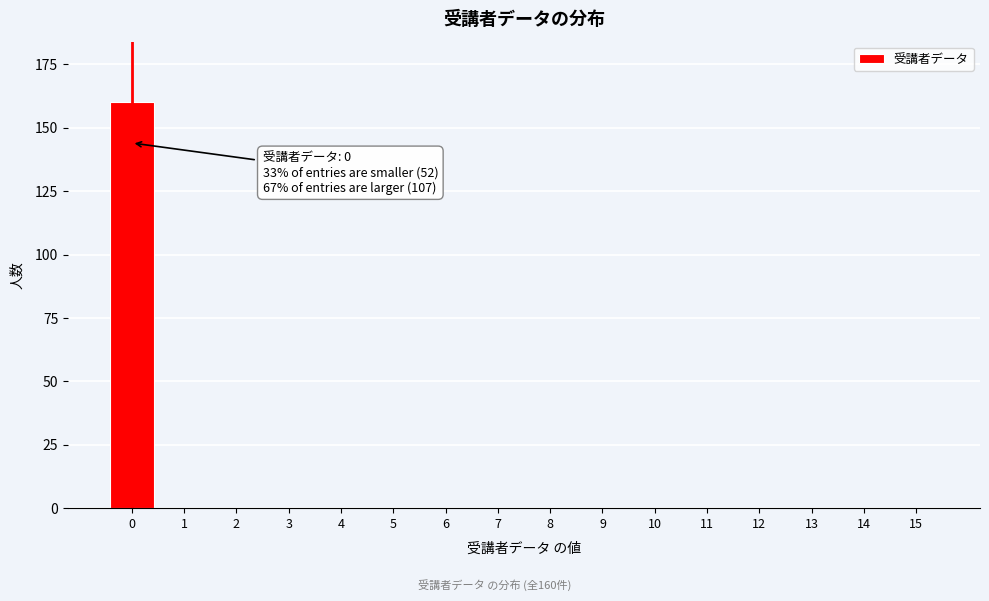

Reading left to right, list all the values displayed in this chart.

0=160	1=0	2=0	3=0	4=0	5=0	6=0	7=0	8=0	9=0	10=0	11=0	12=0	13=0	14=0	15=0